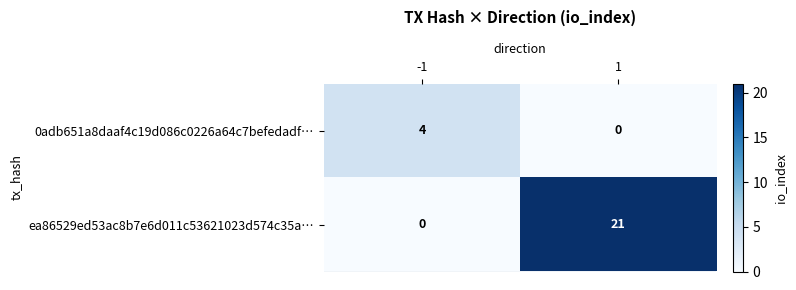

True or false: 0adb651a8daaf4c19d086c0226a64c7befedadf… has a value of -1 at 1.

False